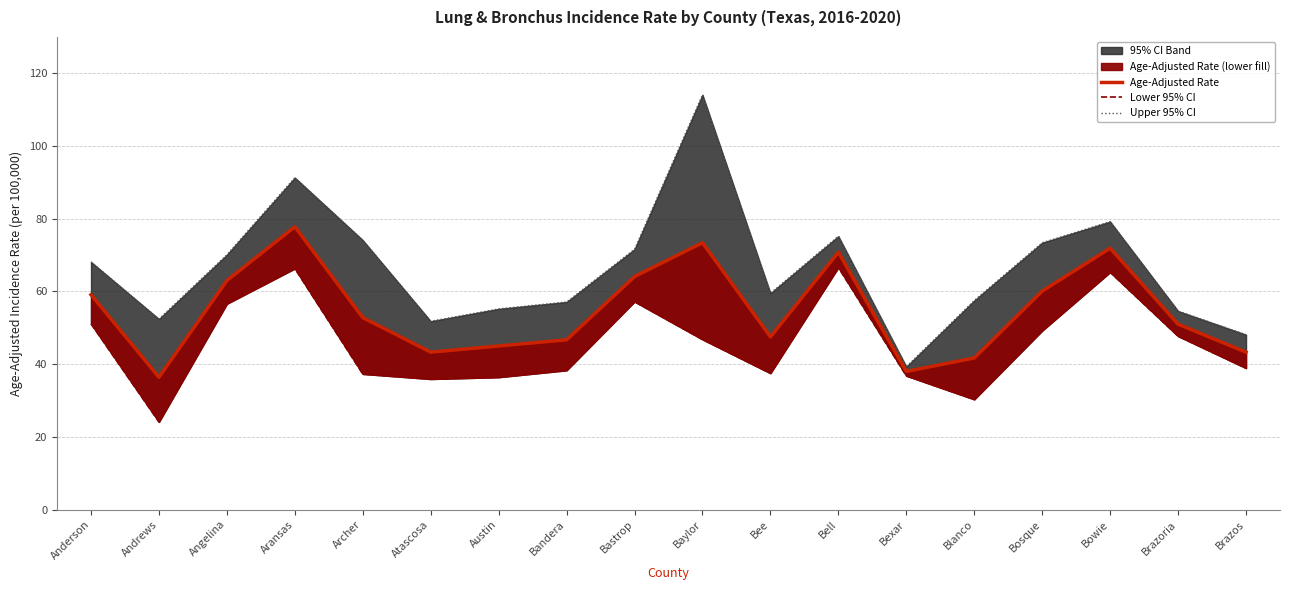

How many lines are shown in the chart?

3